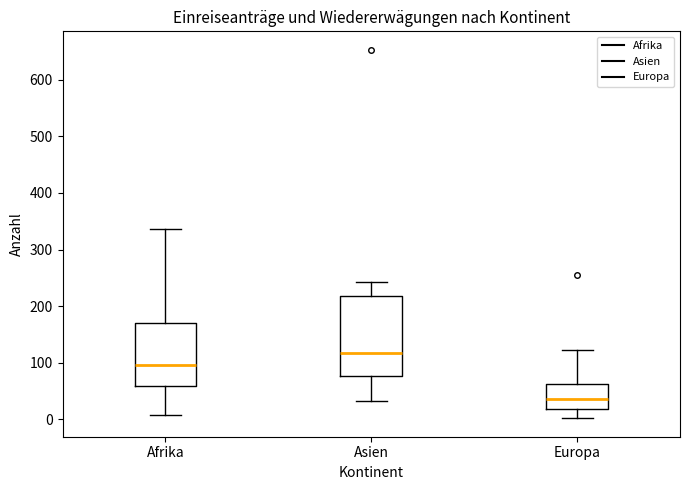

Where is the upper edge of the box for Asien on the y-axis? The values are not printed on the chart, so give them approximately, as read against the axis.

220